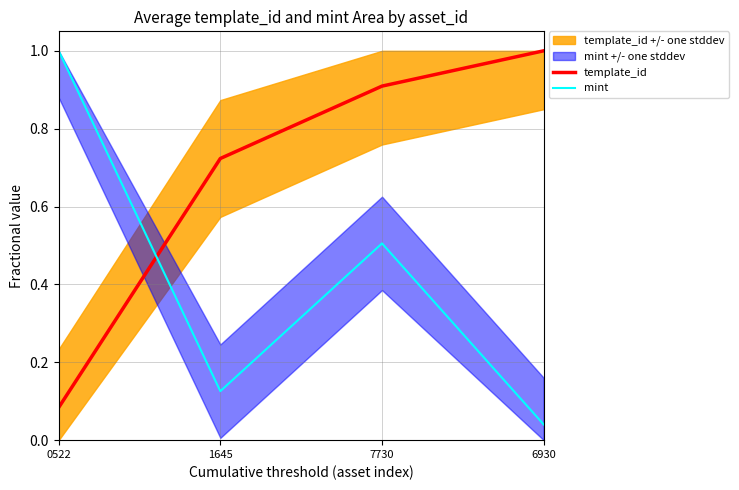

What is the total value across all series at 6930?

1.0